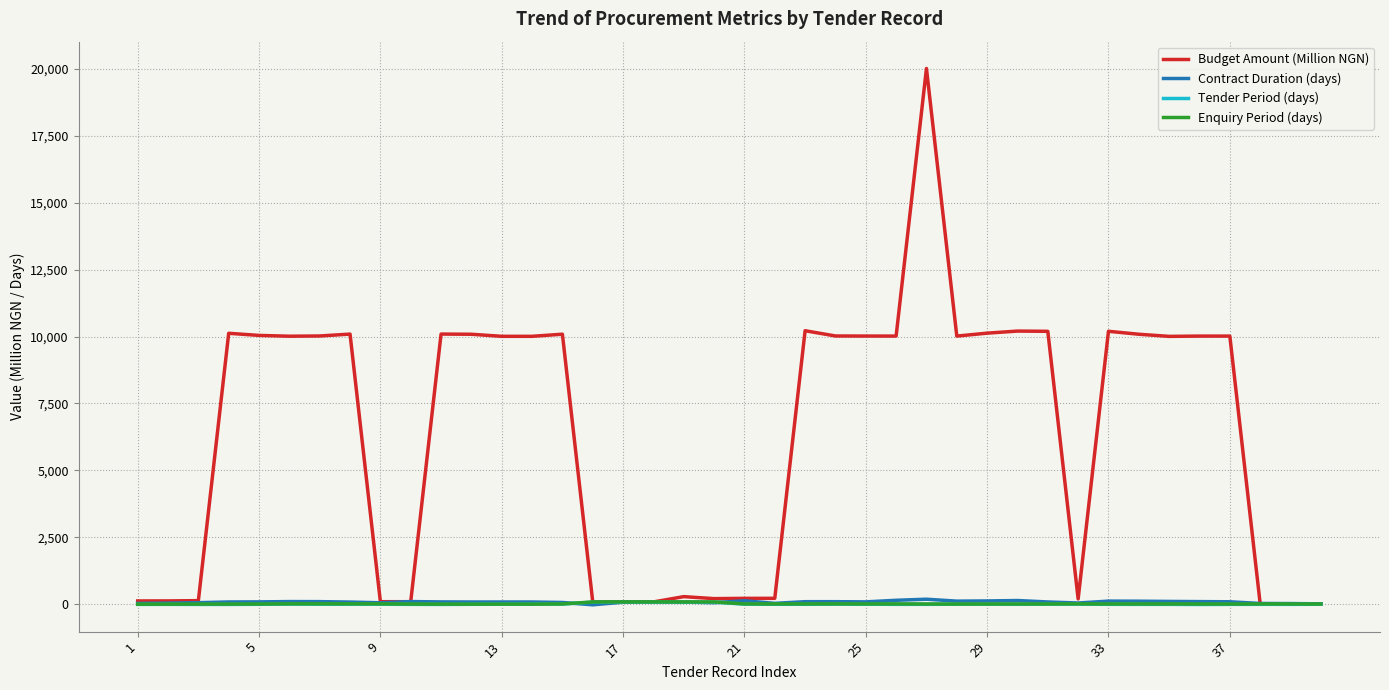

Which series has the largest range (max minus min)?

Budget Amount (Million NGN)